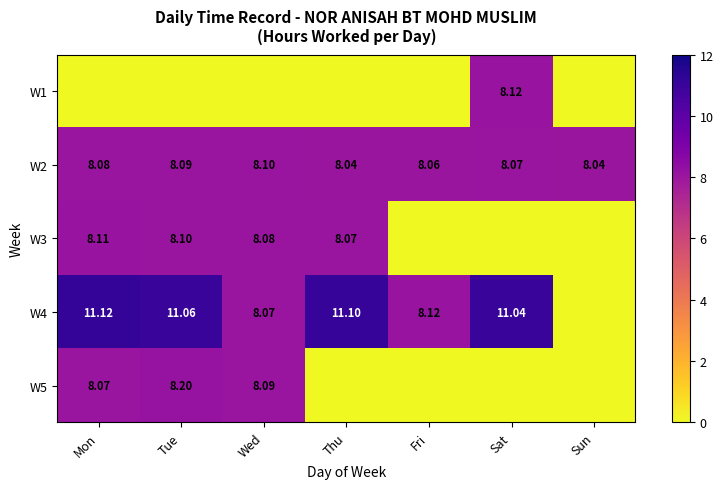

At which category is the sum across all series the highest?

Tue